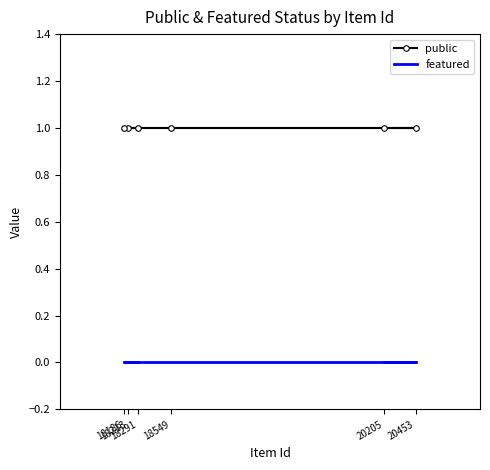

Reading left to right, list all the values displayed in this chart.

public: 18291=1	18213=1	18186=1	18549=1	20453=1	20205=1
featured: 18291=0	18213=0	18186=0	18549=0	20453=0	20205=0